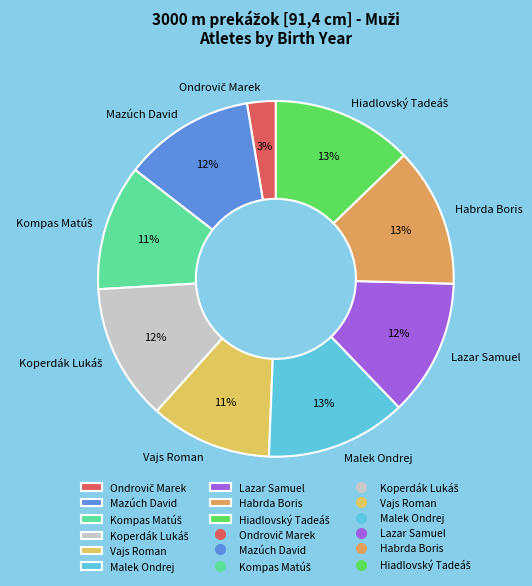

Is there a majority slice in this chart?

No